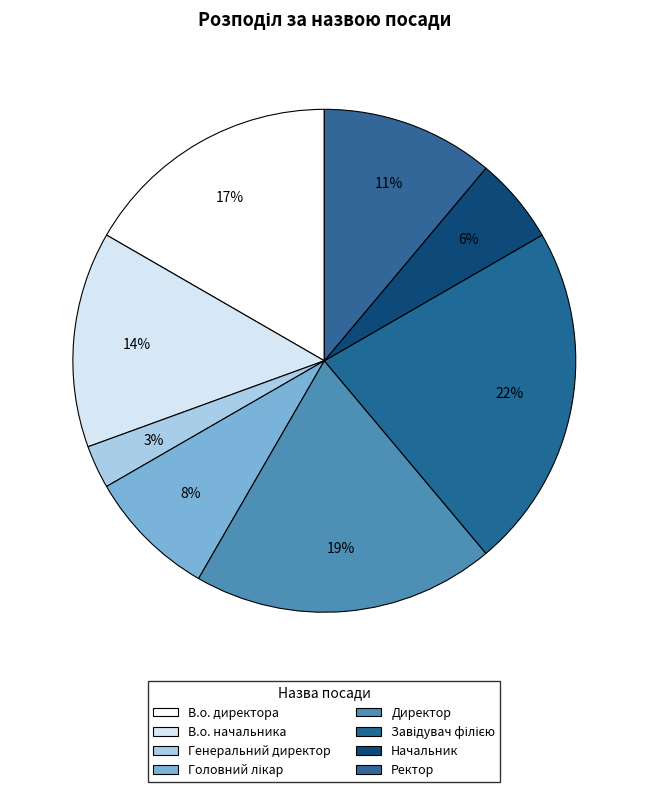

How many segments does this pie chart have?

8